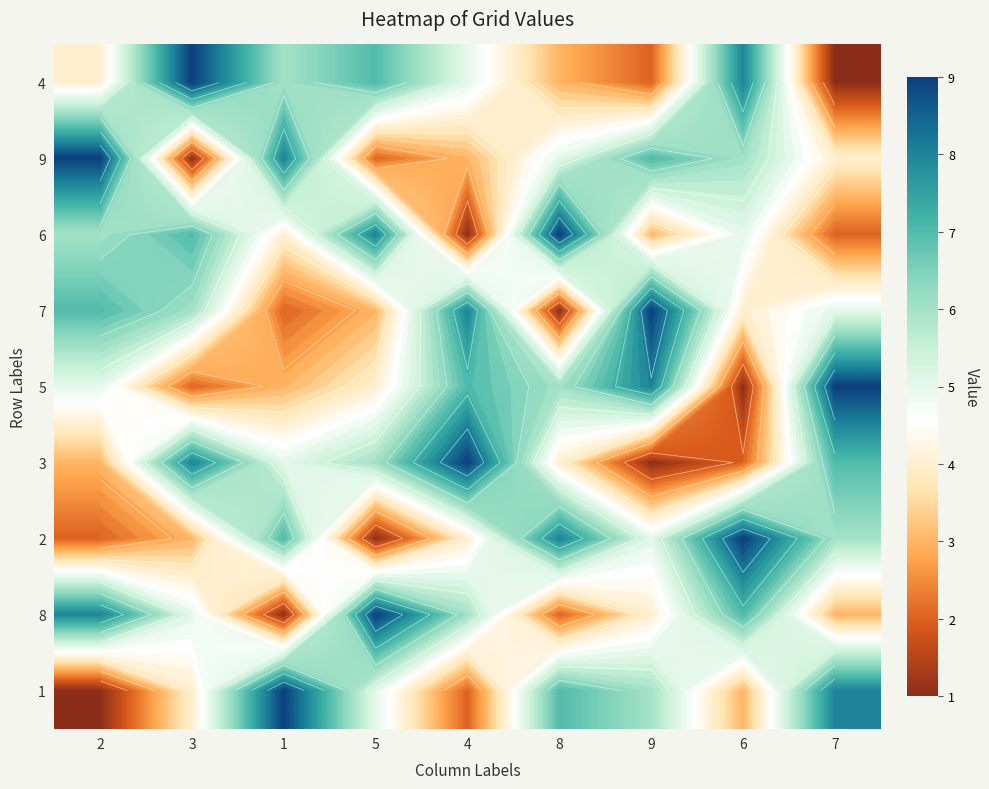

Count the 4 values in the range 3 to 7.

5